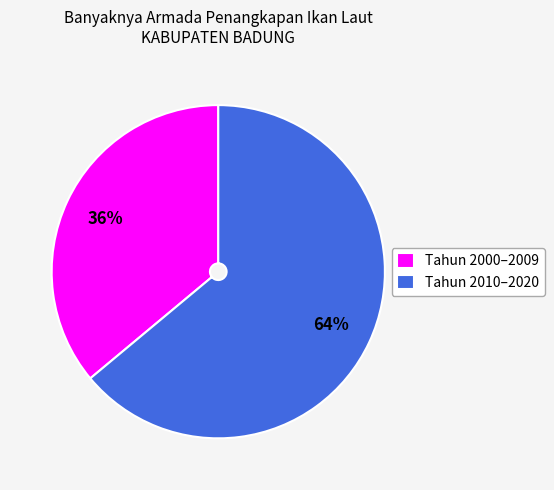

What is the largest slice in the pie chart?

Tahun 2010–2020